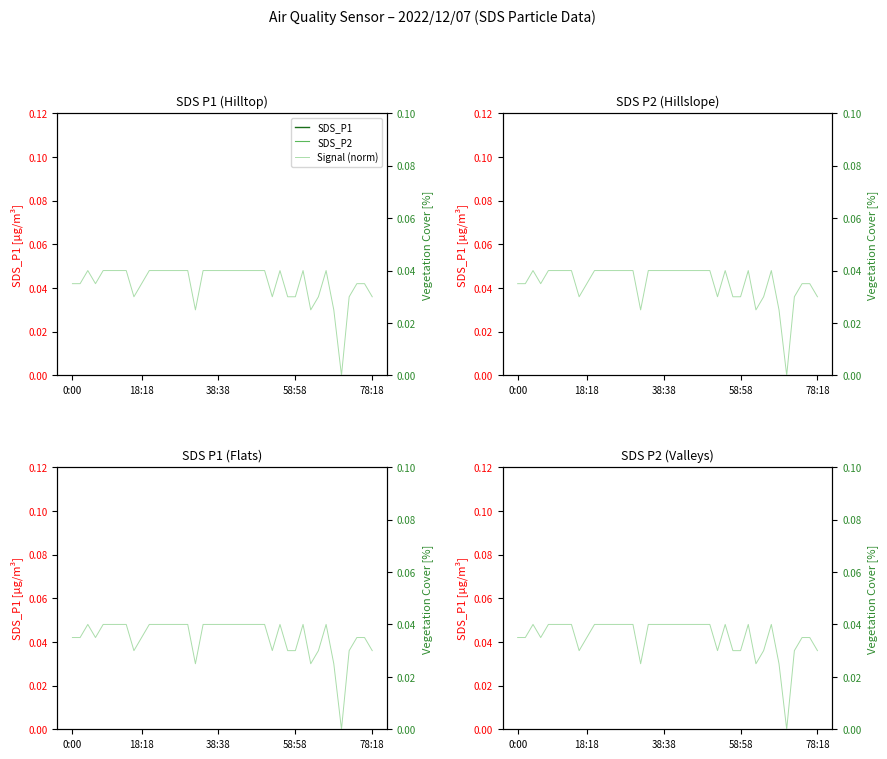

True or false: Signal (norm) and SDS_P1 intersect in this chart.

False